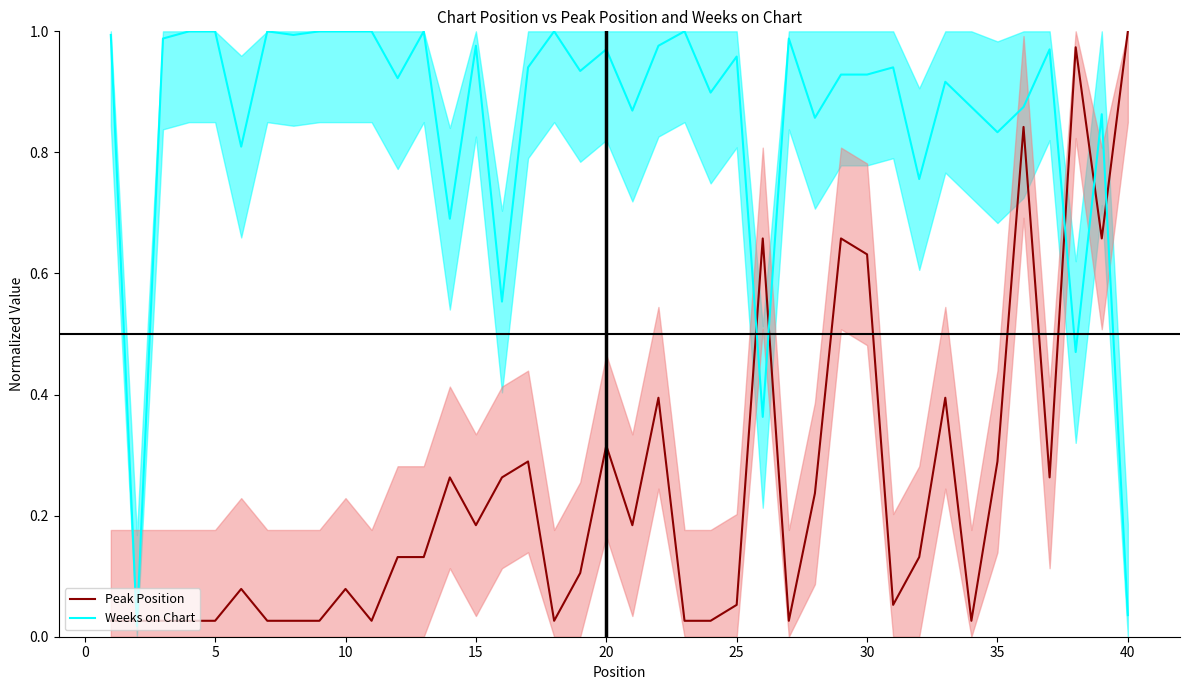

How many times do Weeks on Chart and Peak Position cross each other?

7